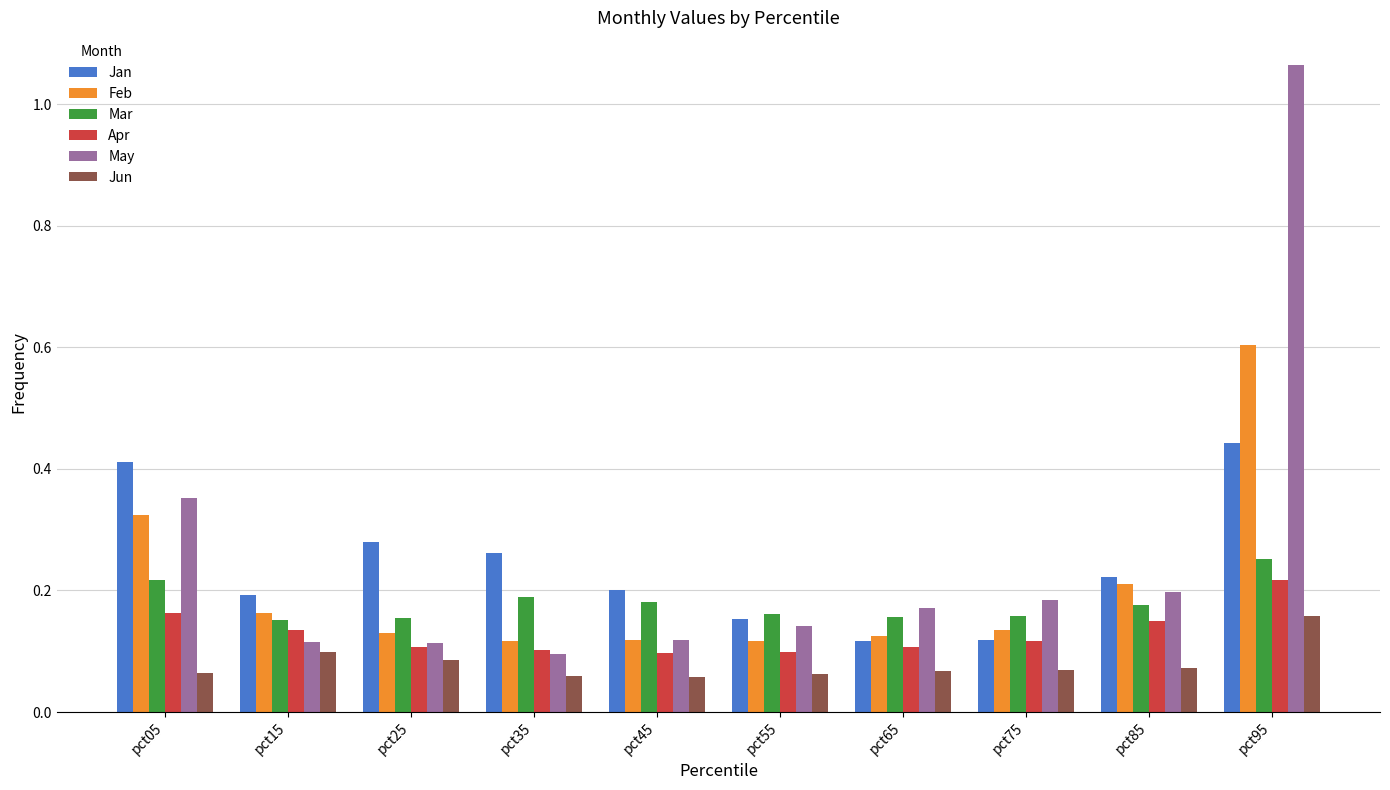

Rank the series at pct95 from highest to lowest value.

May, Feb, Jan, Mar, Apr, Jun